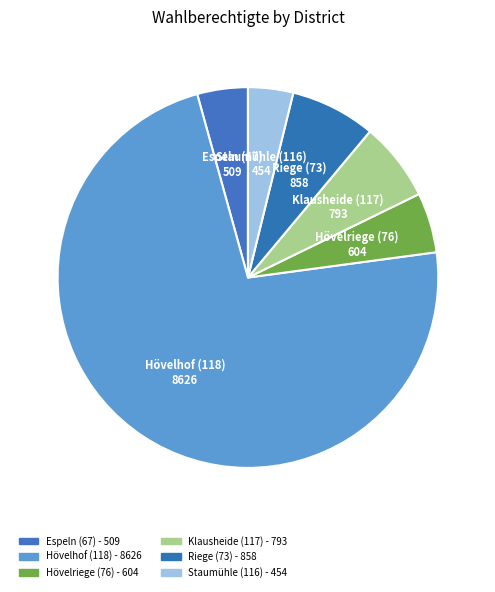

Count the number of slices in the pie.

6